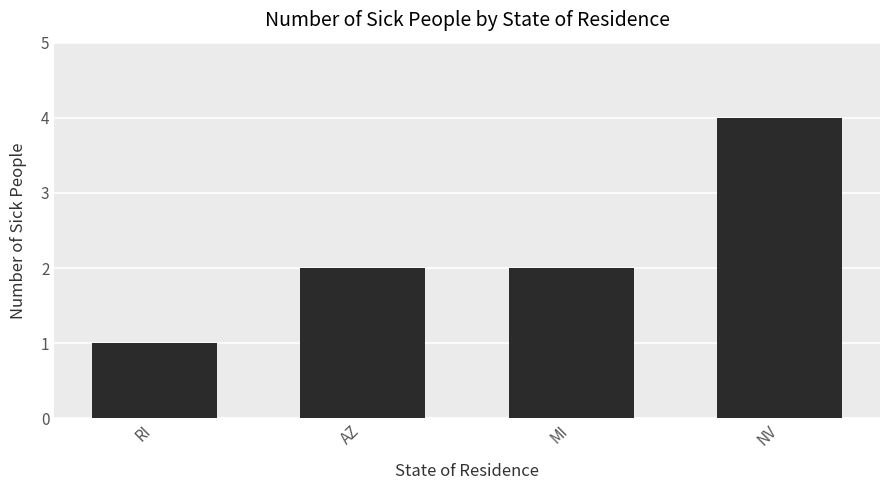

Reading left to right, what are all the values shown in this chart?

1	2	2	4